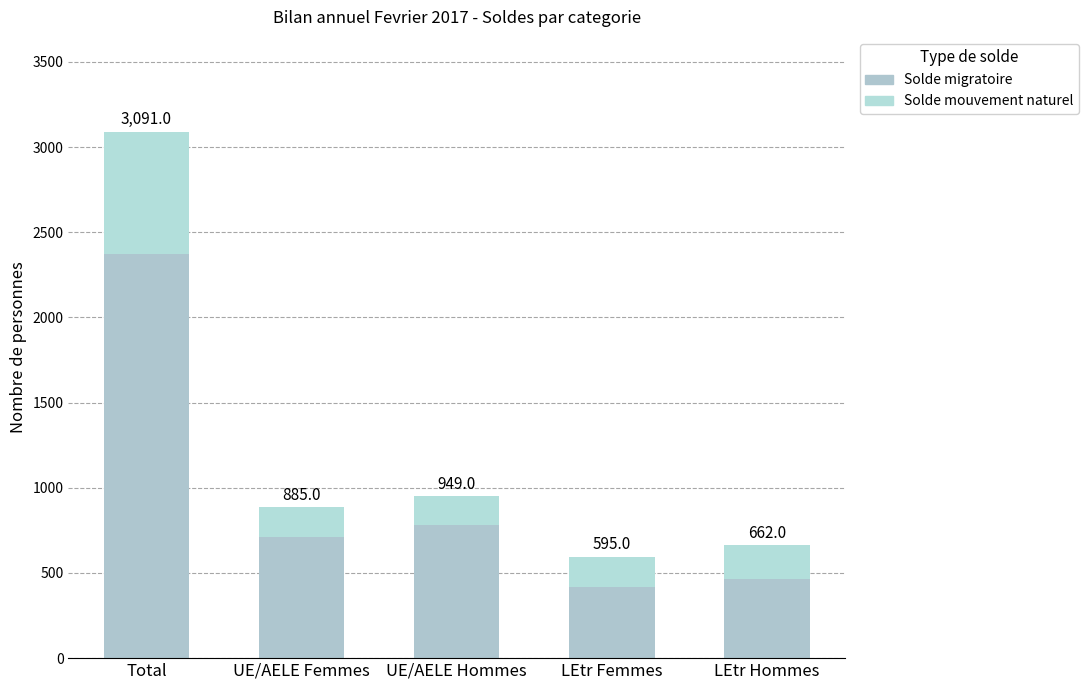

Does the chart contain any negative values?

No